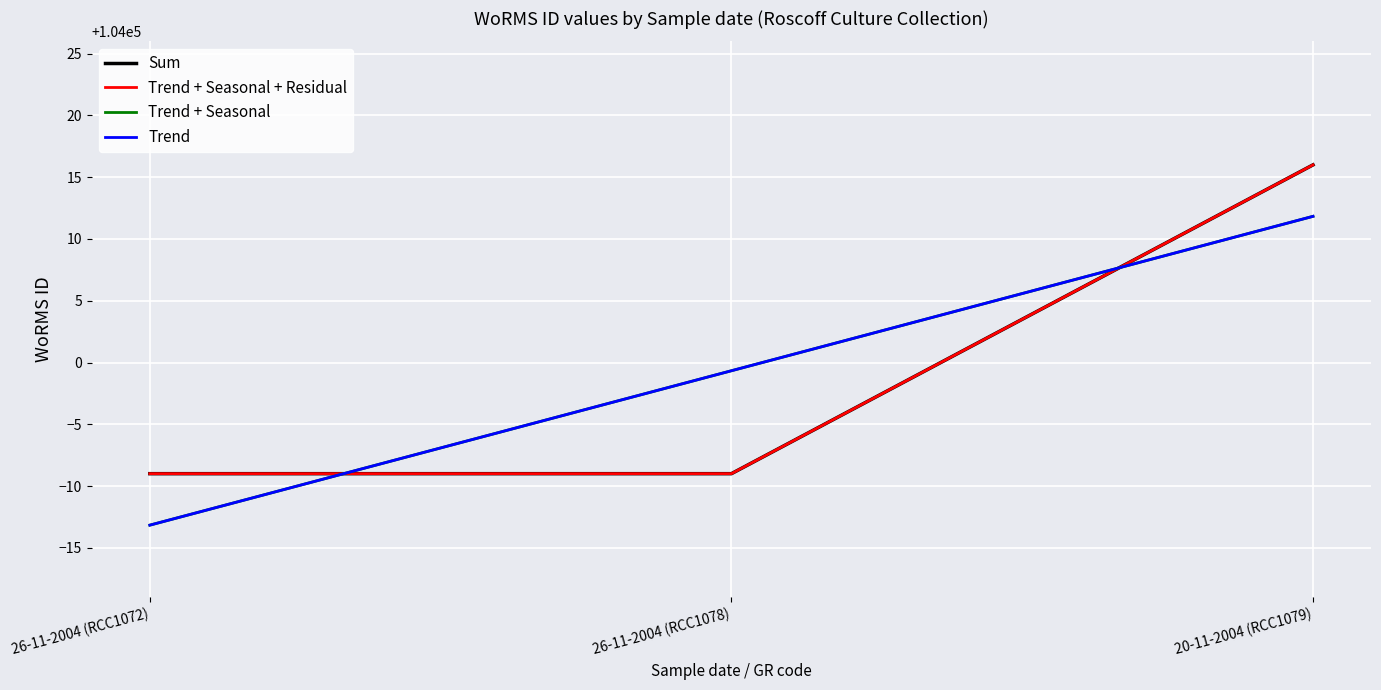

What is the label of the 3rd point from the right?

26-11-2004 (RCC1072)